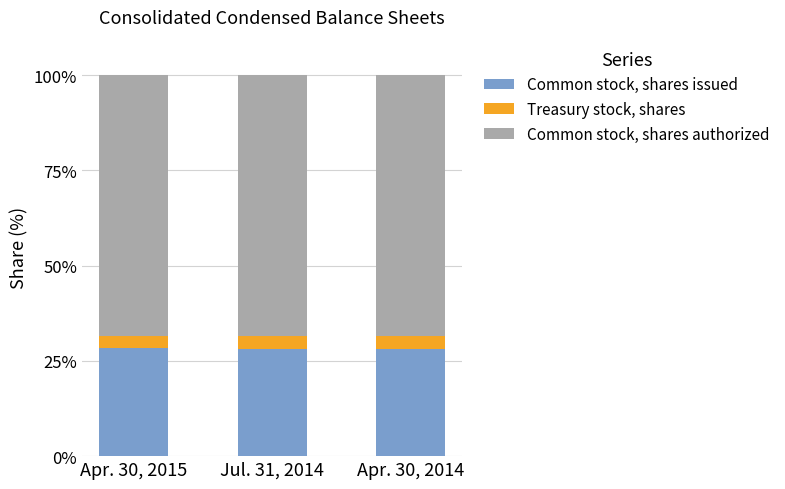

Reading left to right, what are the values for Common stock, shares issued?

28.2	28.2	28.2